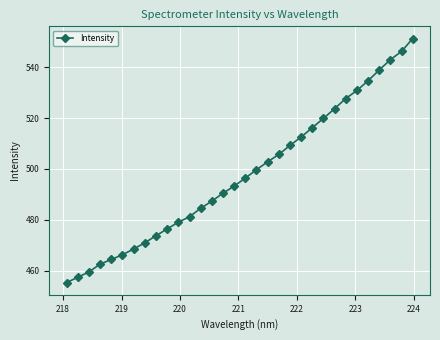

How many values are below 496?

16